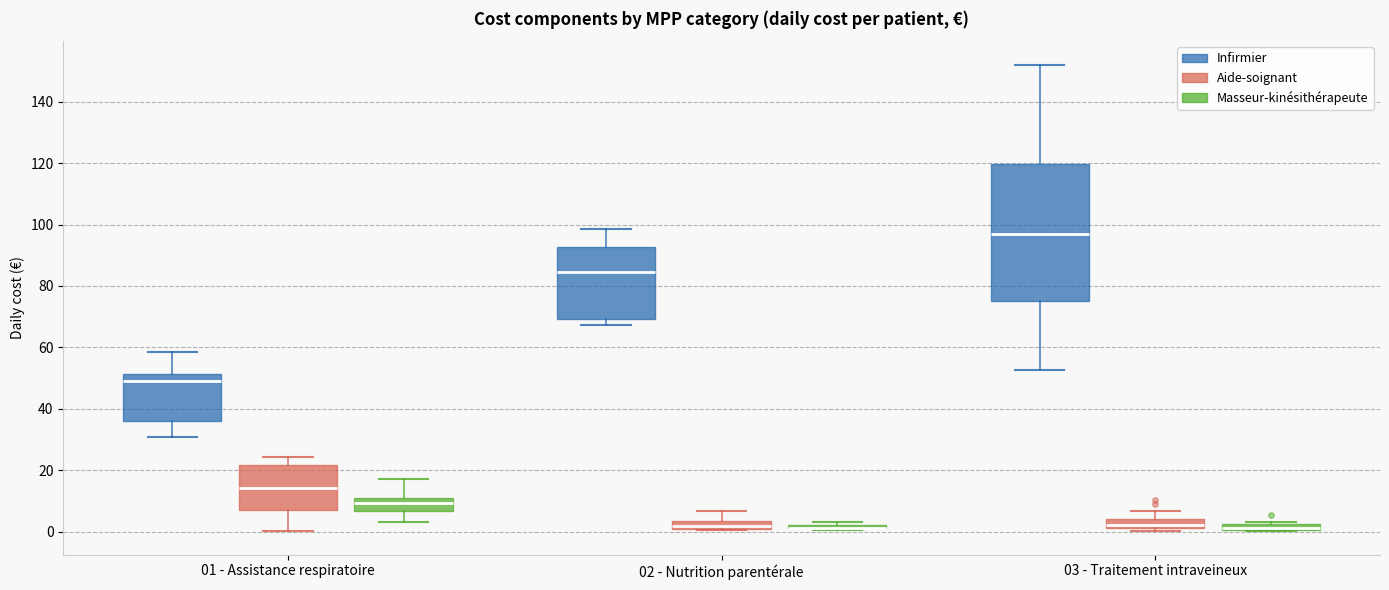

Where does the median line of the box for 01 - Assistance respiratoire (Infirmier) sit on the y-axis? The values are not printed on the chart, so give them approximately, as read against the axis.

50